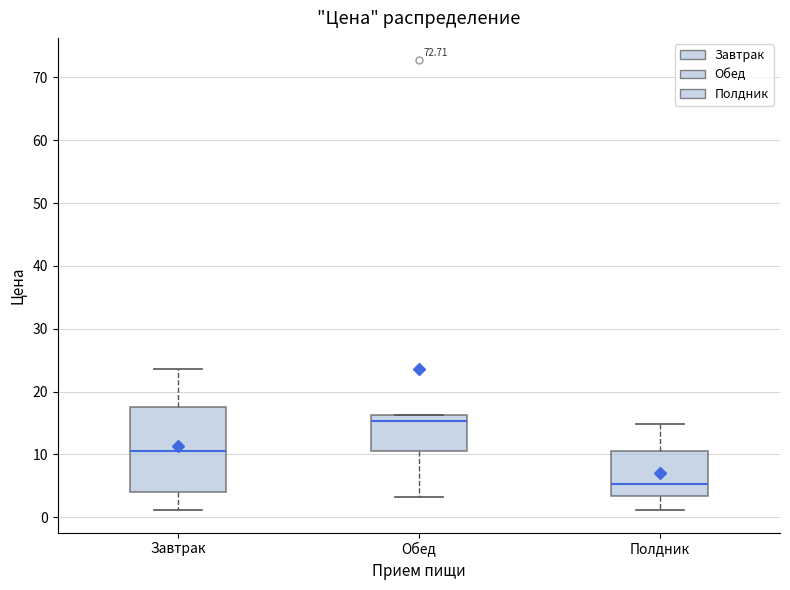

Where is the upper edge of the box for Завтрак on the y-axis? The values are not printed on the chart, so give them approximately, as read against the axis.

18